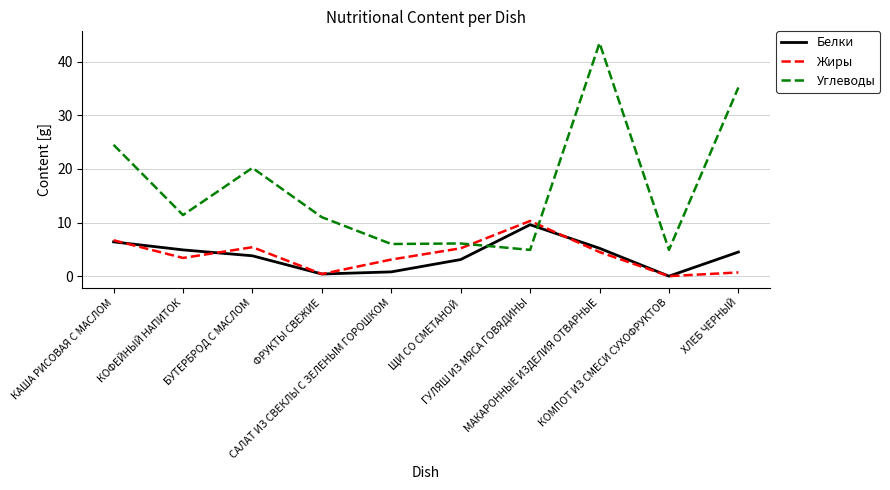

At which category does the chart reach its minimum across all series?

КОМПОТ ИЗ СМЕСИ СУХОФРУКТОВ